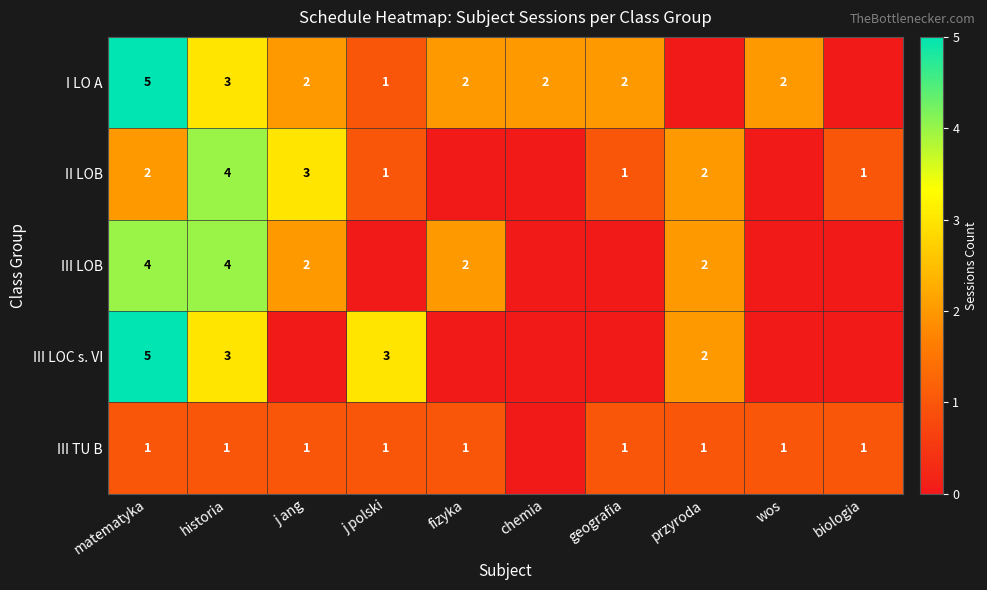

The value of II LOB at historia is 1. True or false?

False